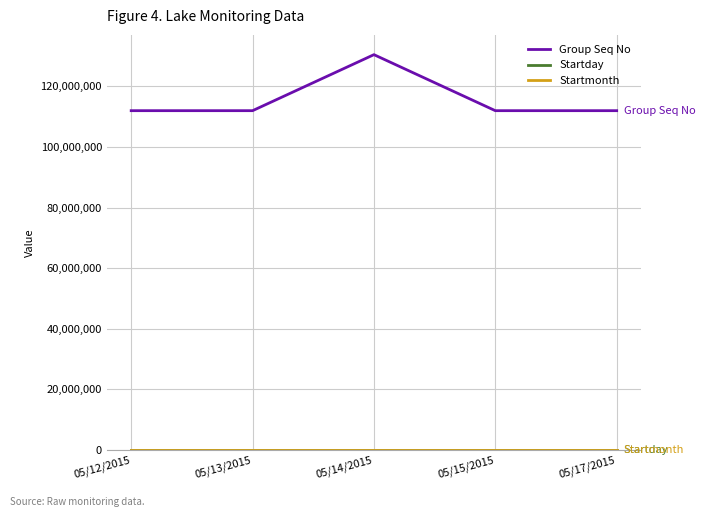

Which series changed the most between 05/14/2015 and 05/15/2015?

Group Seq No